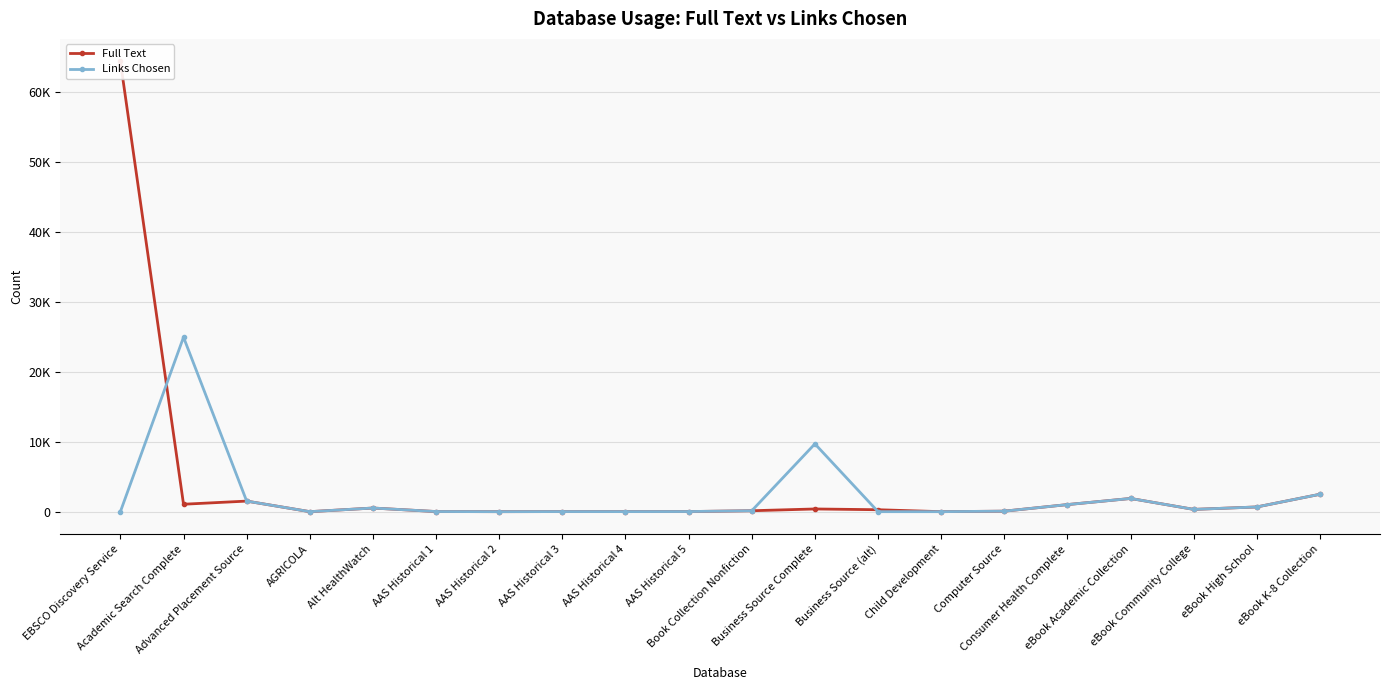

What position from the left is Consumer Health Complete?

16